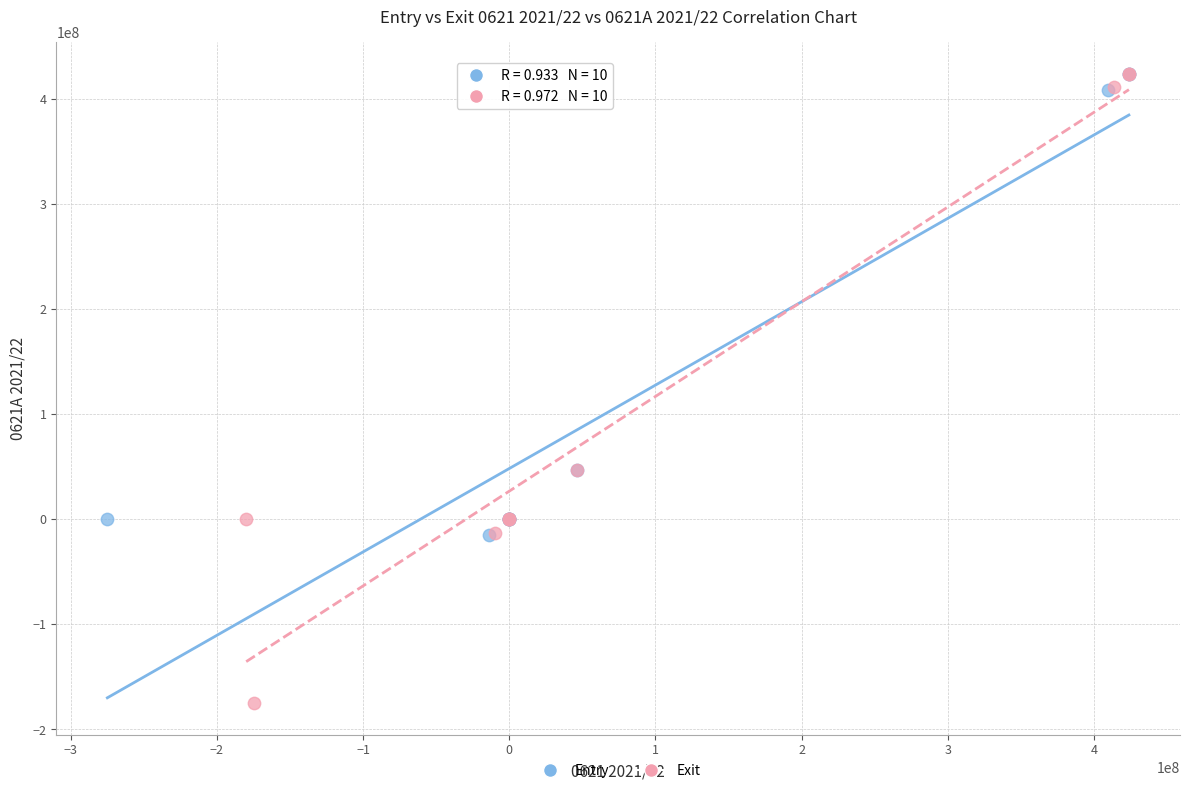

Which series has the largest Y range (max minus min)?

Exit